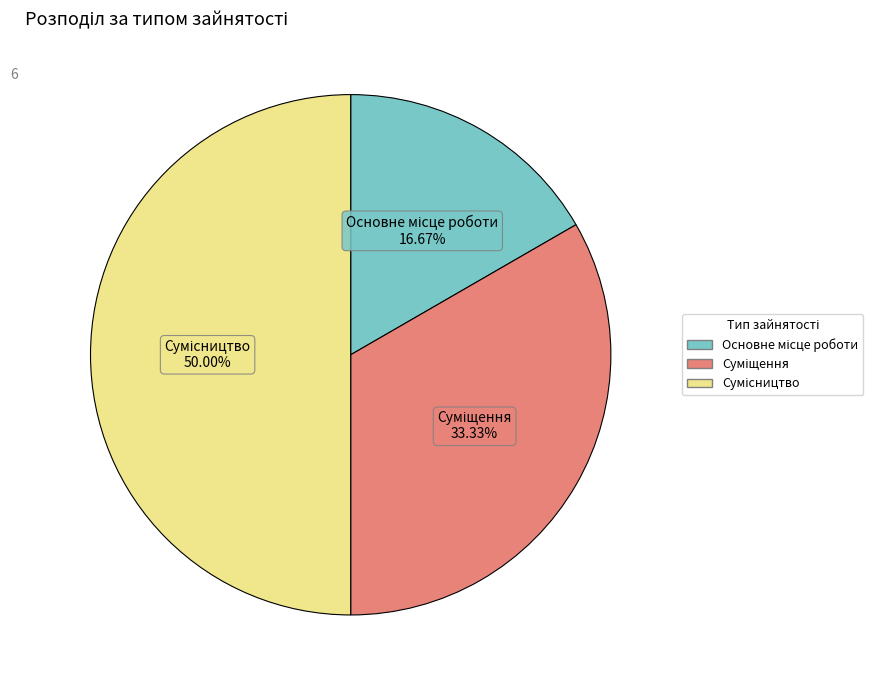

To the nearest percent, what is the difference between the Суміщення and Сумісництво slice percentages?

17%